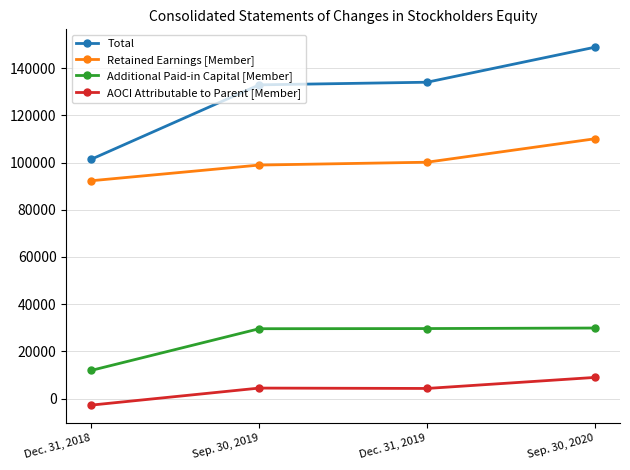

True or false: Total and Retained Earnings [Member] intersect in this chart.

False